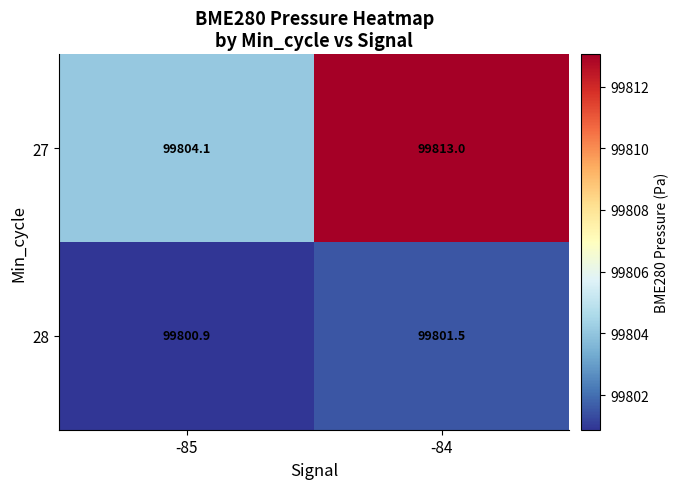

How many data points in 28 are above 99801?

1